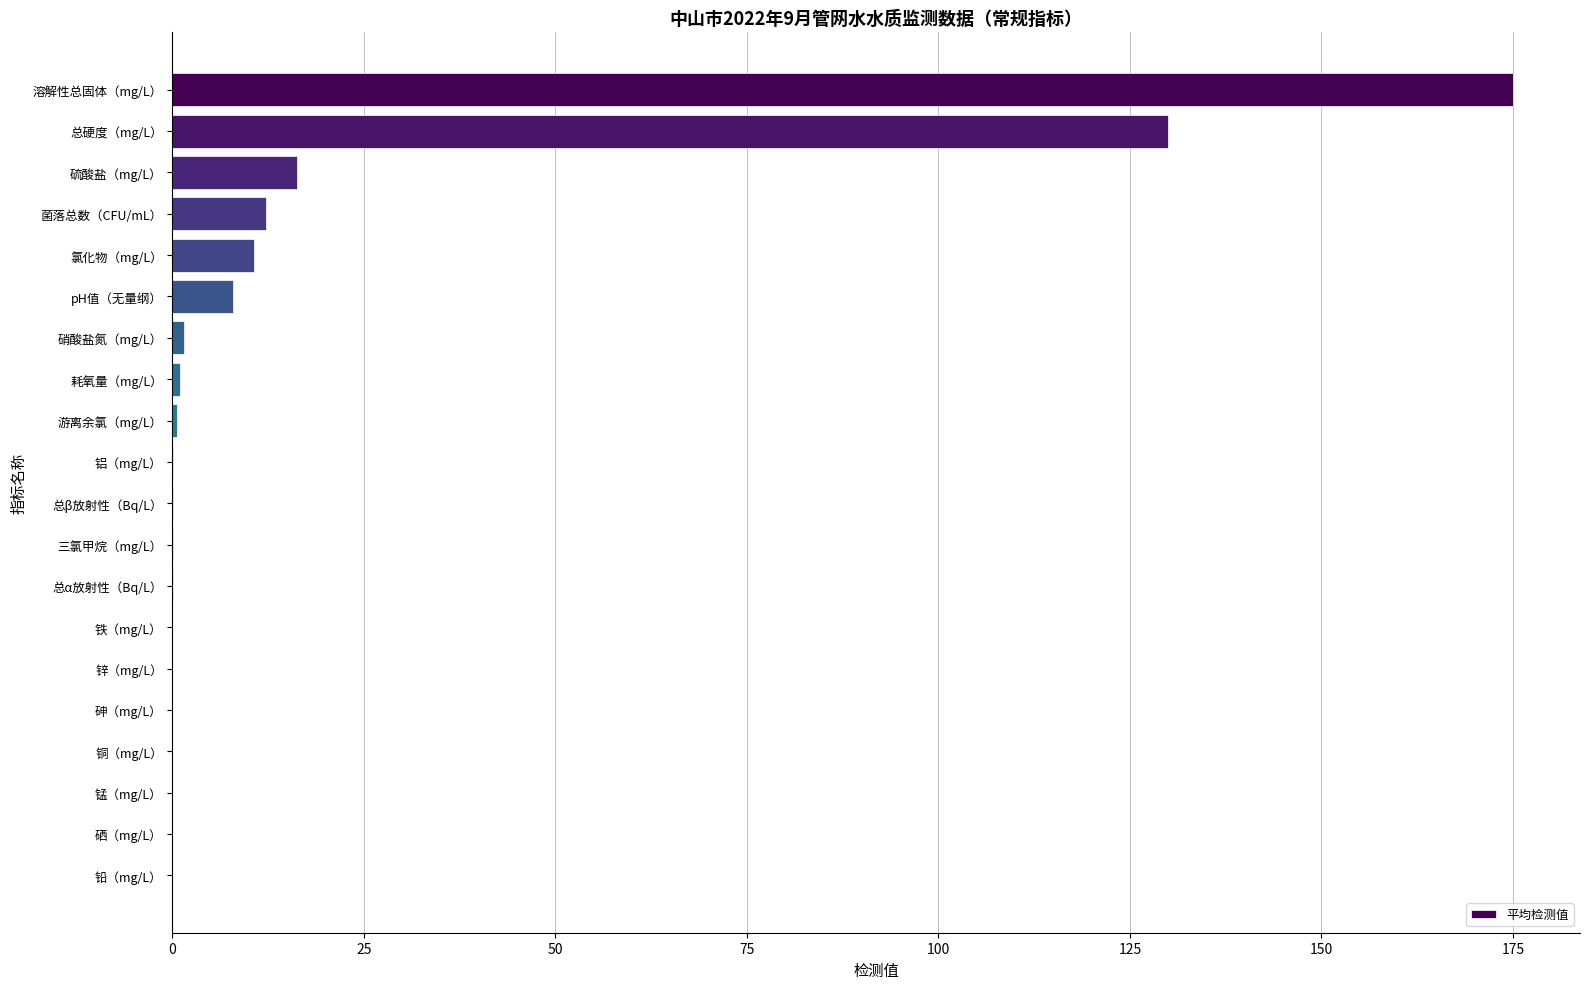

What is the sum of all values?

355.4